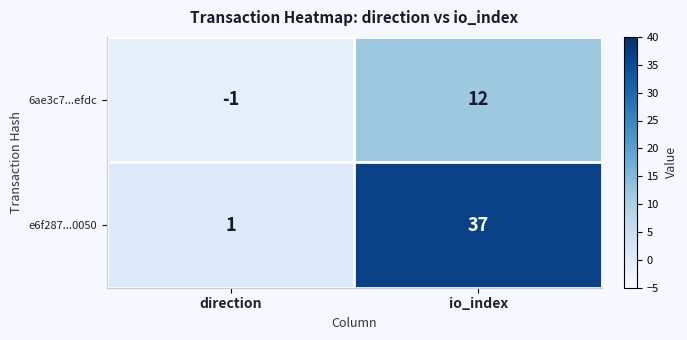

How many distinct data groups are displayed?

2